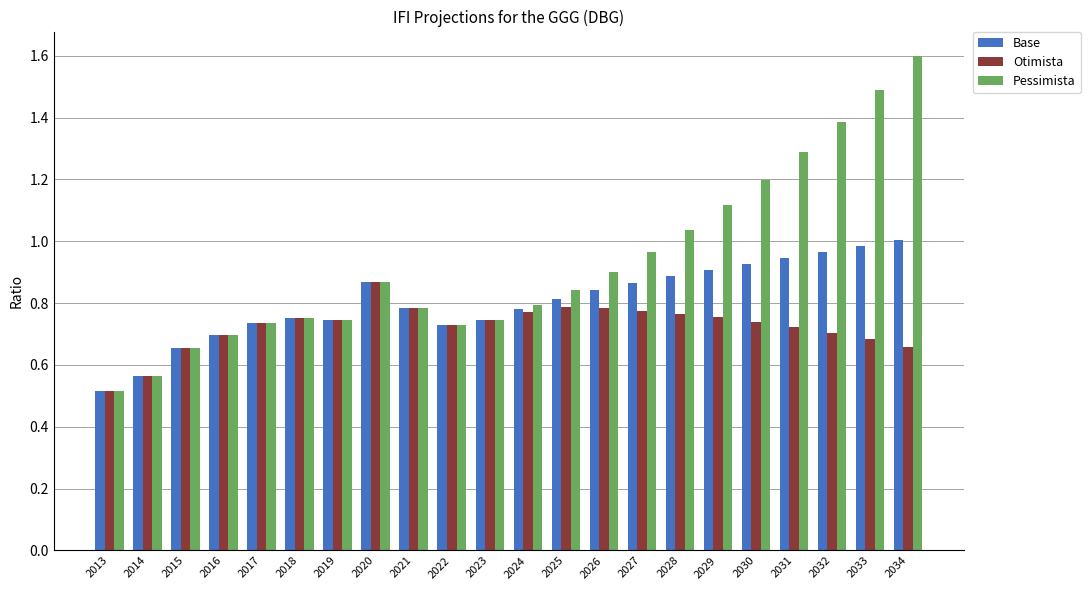

What is the minimum value shown in the chart?

0.5